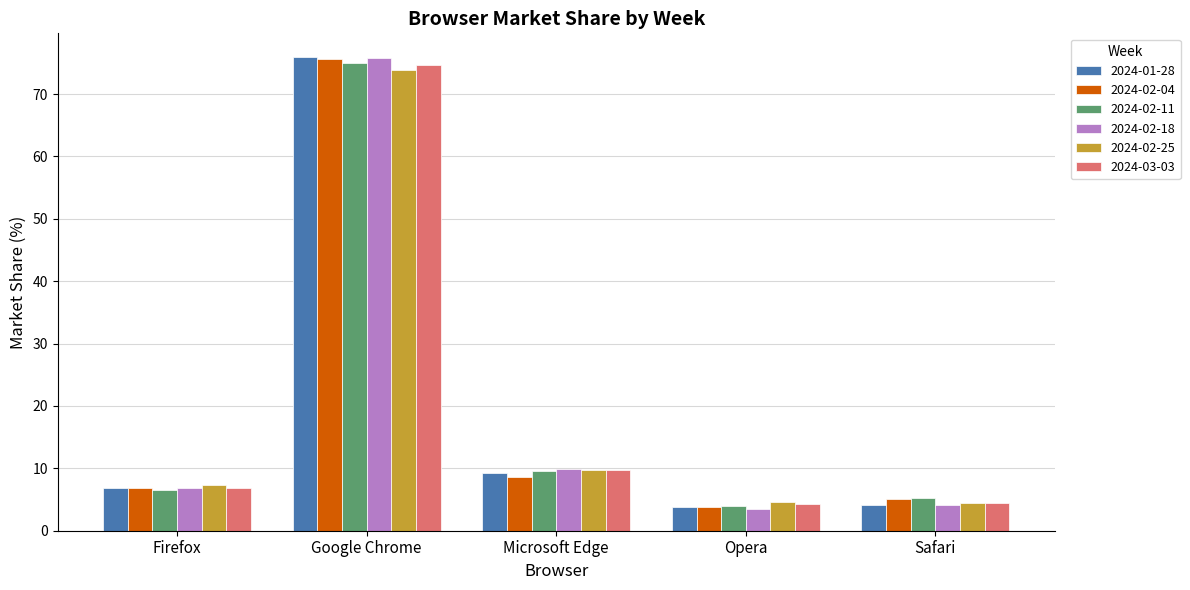

What is the label of the 1st bar from the right?

Safari